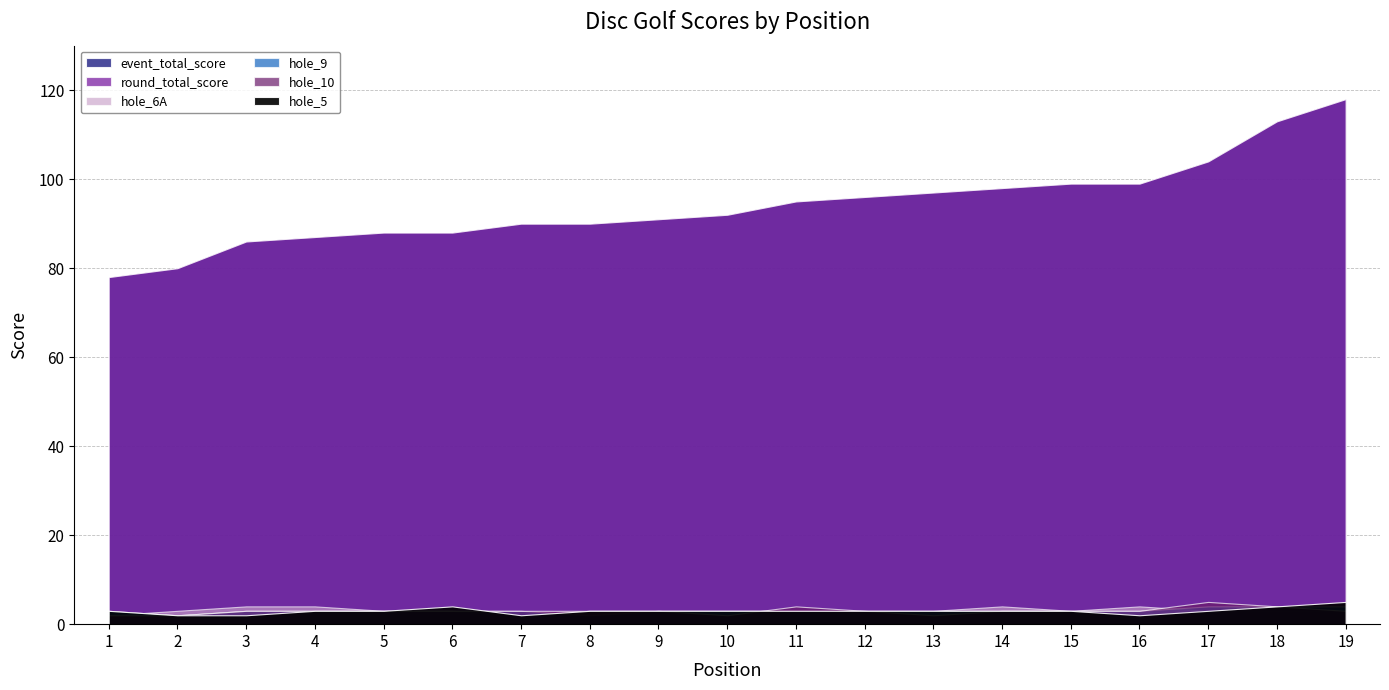

Rank the categories by hole_6A value from highest to lowest.

3, 4, 14, 16, 2, 5, 6, 8, 9, 10, 11, 12, 13, 15, 17, 18, 19, 1, 7